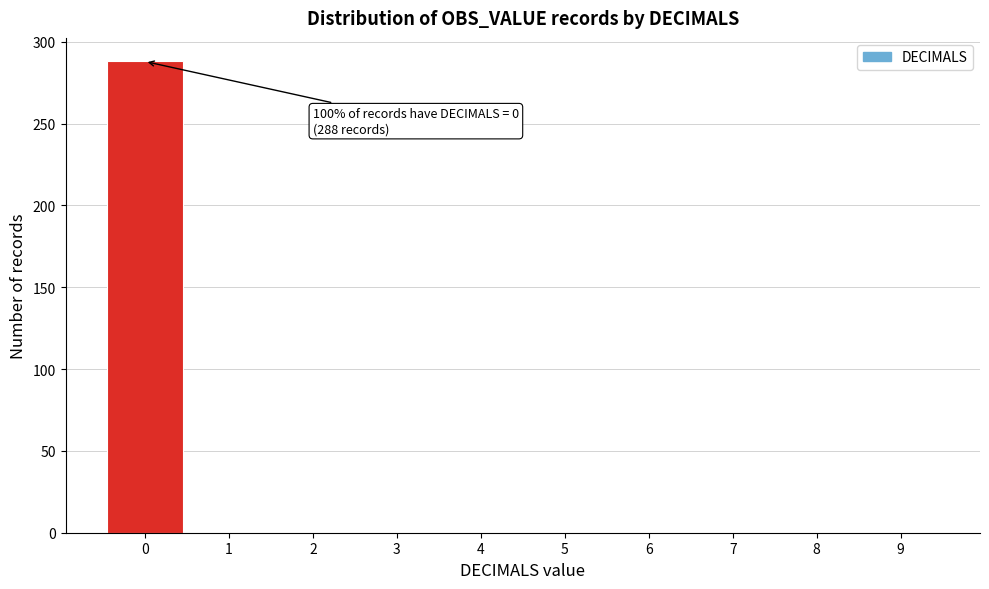

Which range on the x-axis has the tallest bar?

-0.5 to 0.5